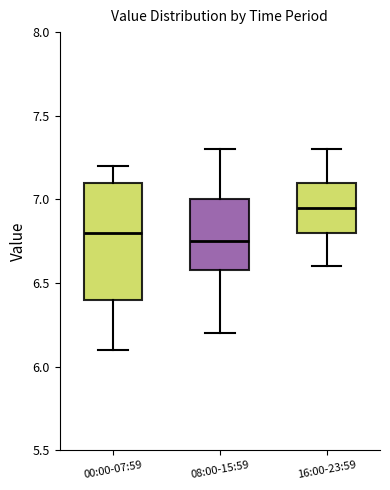

Where is the upper edge of the box for 00:00-07:59 on the y-axis? The values are not printed on the chart, so give them approximately, as read against the axis.

7.10